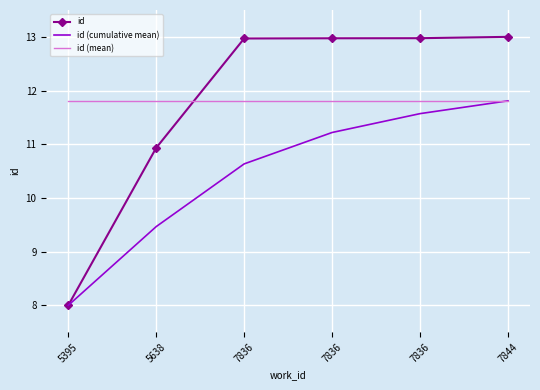

What is the value of the id point at the 4th from the left?

13.0